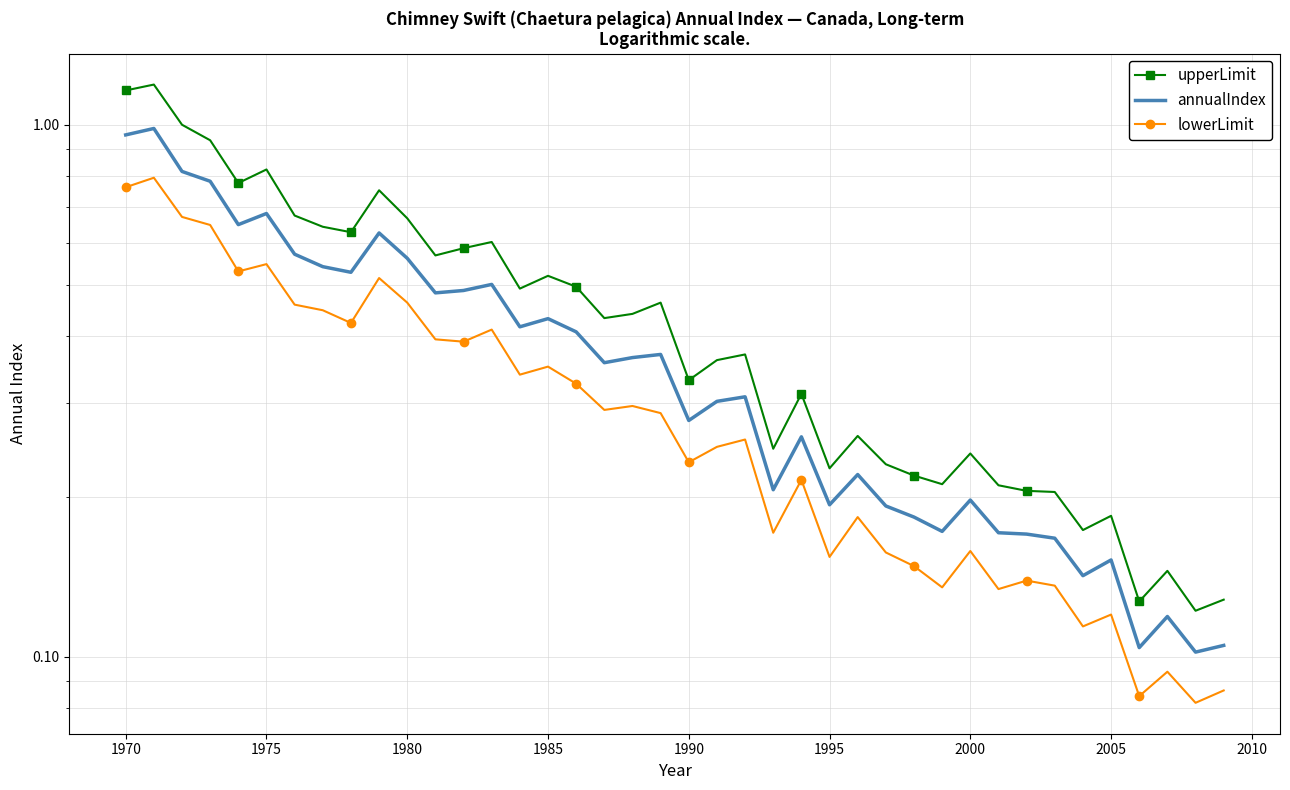

What is the difference between the annualIndex values at 1995 and 15?

0.1